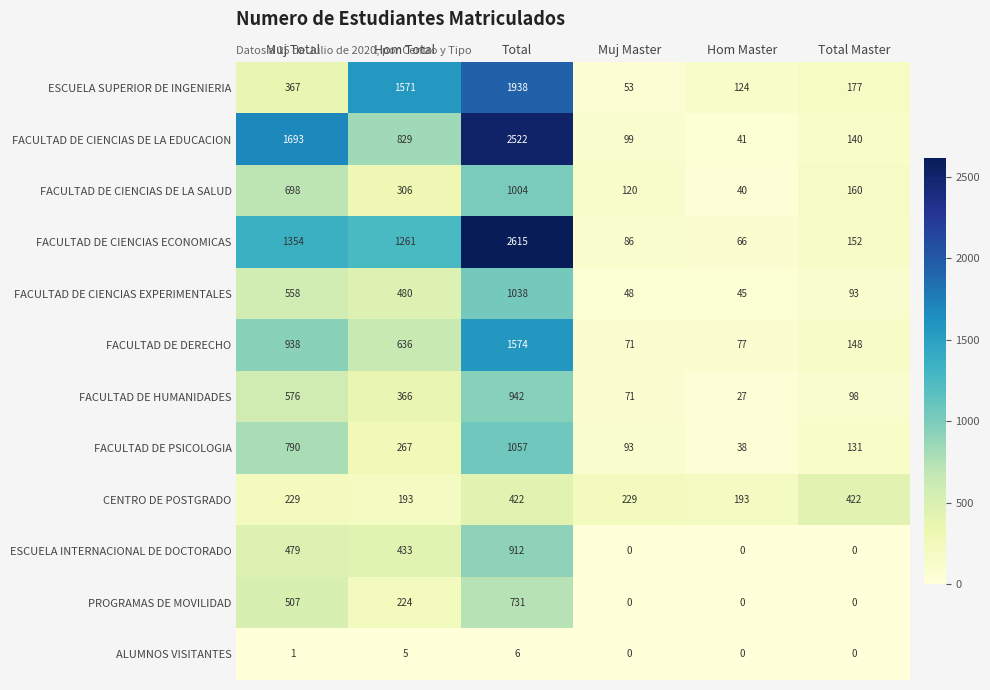

At which category is the sum across all series the highest?

Total